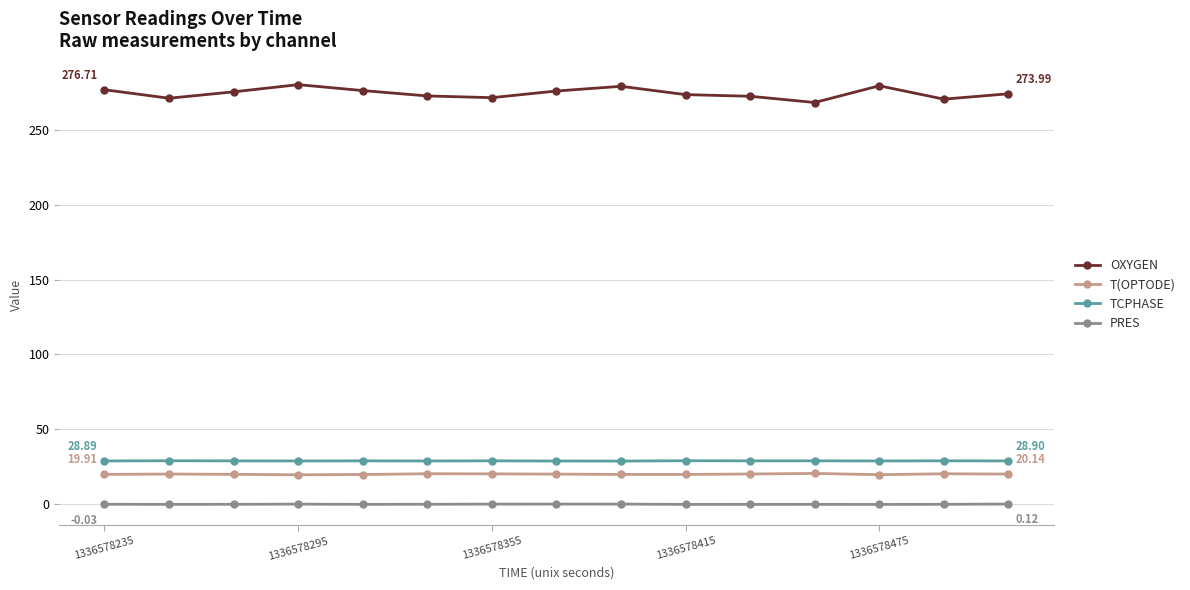

How many distinct data groups are displayed?

4